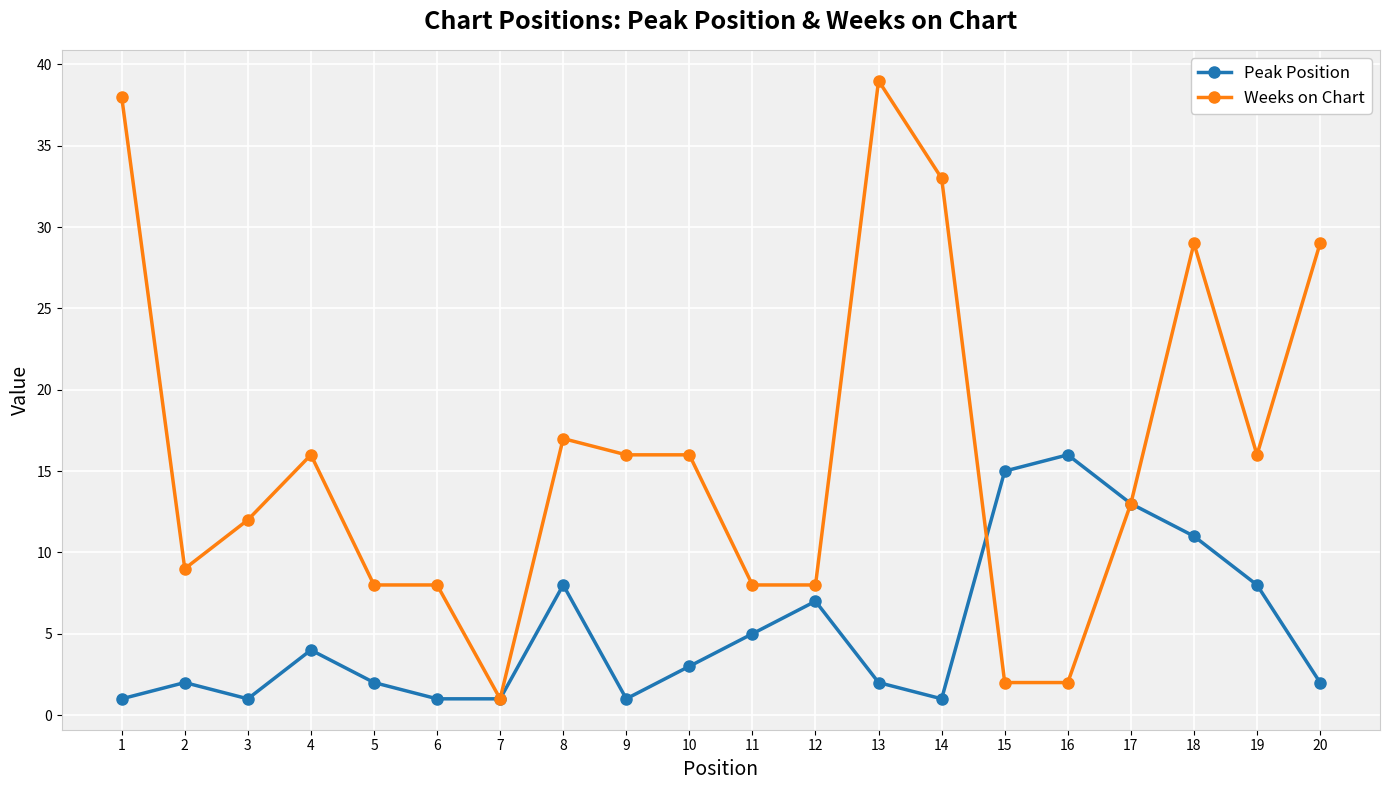

How many data points does each series have?

20